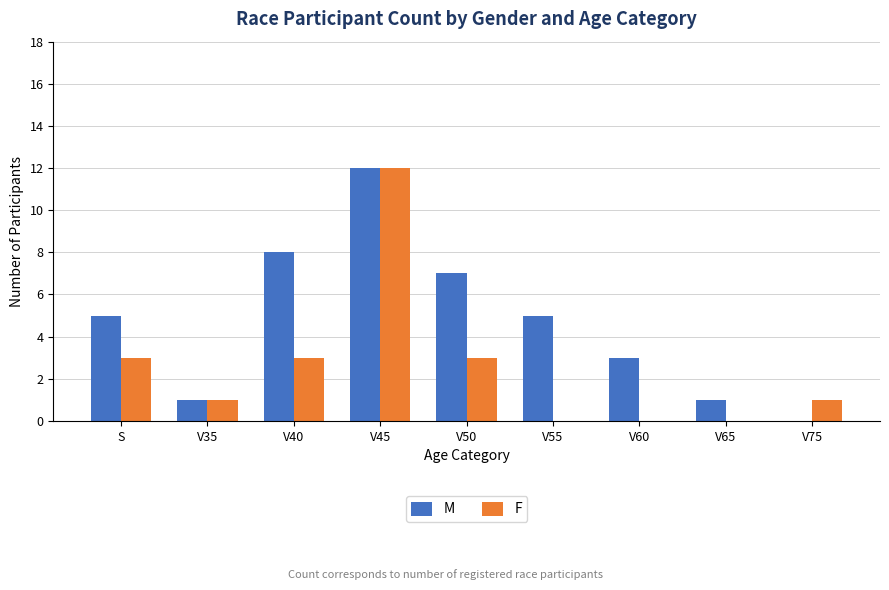

What are all the series names shown in the legend?

M, F